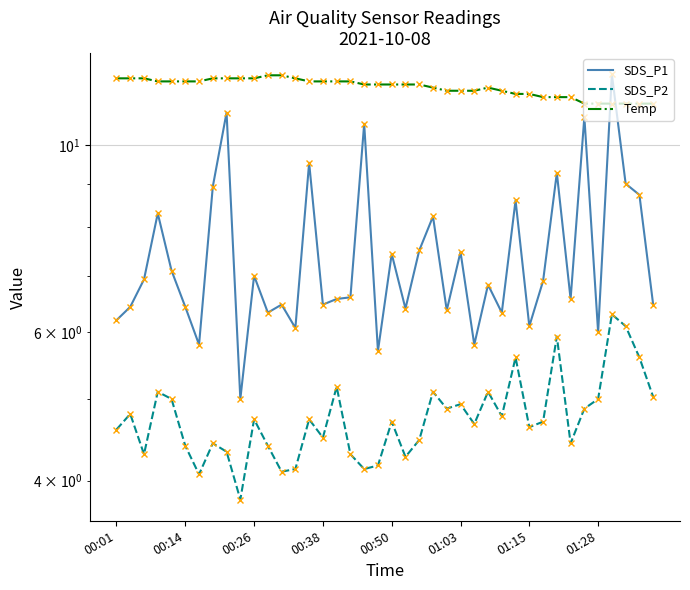

Rank the series by their maximum value, from highest to lowest.

SDS_P1, Temp, SDS_P2